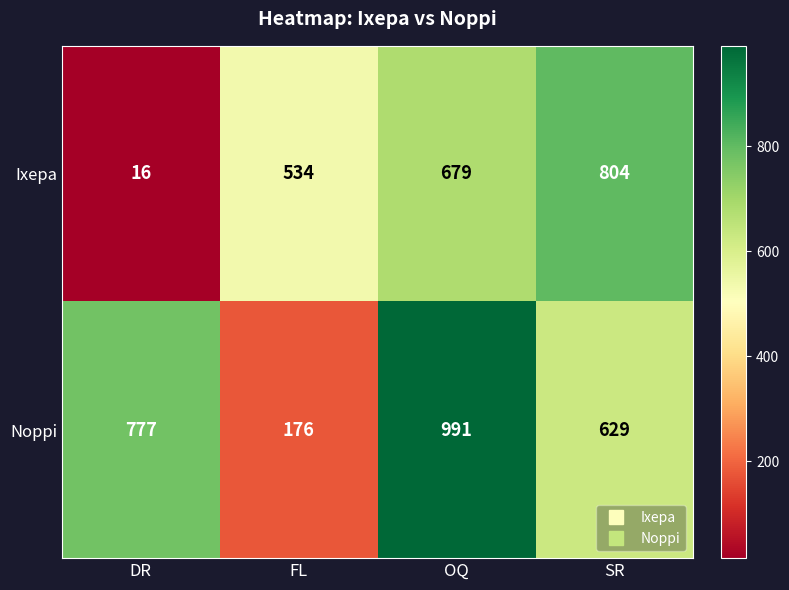

True or false: Noppi has a value of 991 at OQ.

True